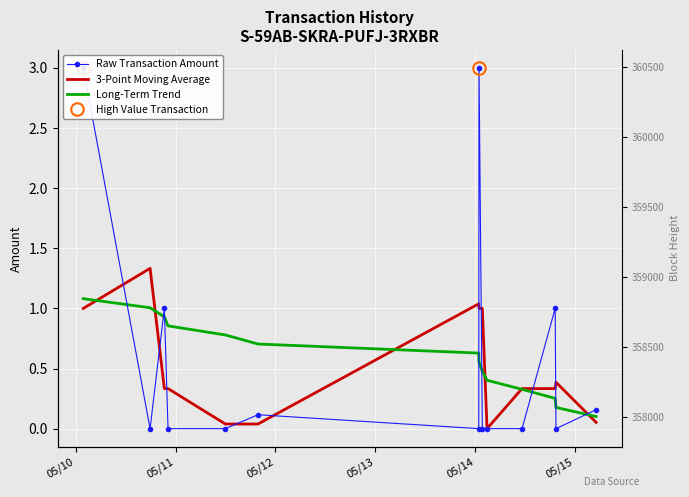

What is the label of the 4th point from the left?

05/13